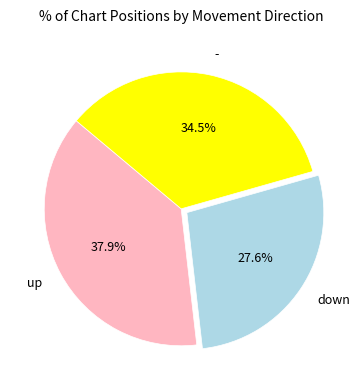

Which category has the smallest portion of the pie?

down